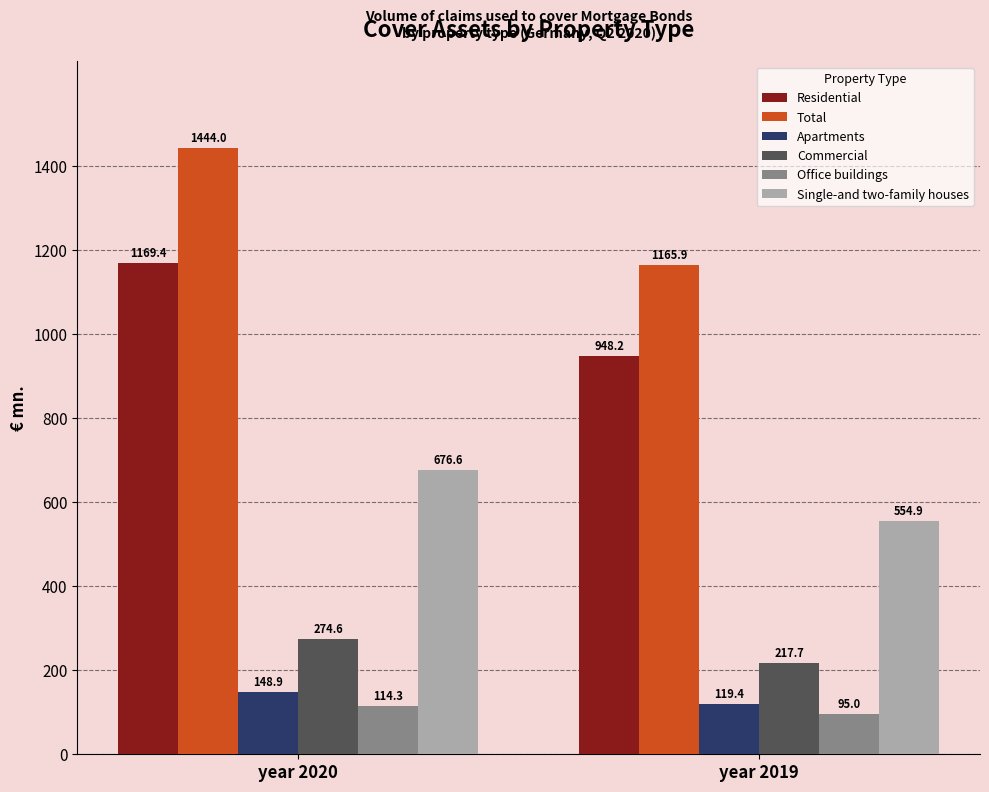

Reading left to right, what are all the values shown in this chart?

Residential: year 2020=1169.4	year 2019=948.2
Total: year 2020=1444.0	year 2019=1165.9
Apartments: year 2020=148.9	year 2019=119.4
Commercial: year 2020=274.6	year 2019=217.7
Office buildings: year 2020=114.3	year 2019=95.0
Single-and two-family houses: year 2020=676.6	year 2019=554.9